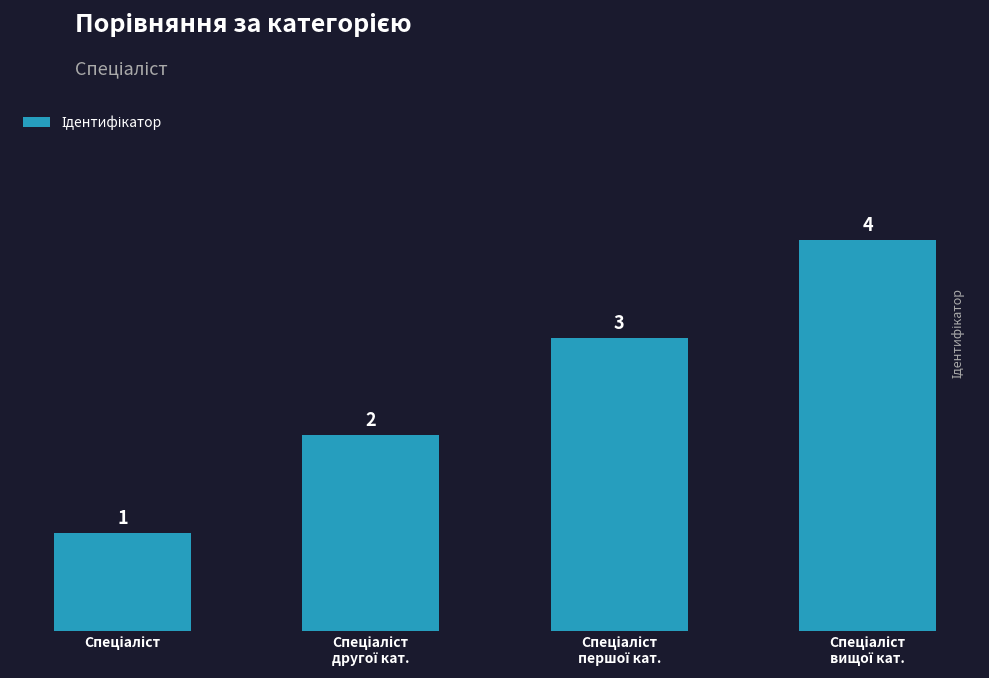

Reading left to right, transcribe all the data shown in this chart.

1	2	3	4